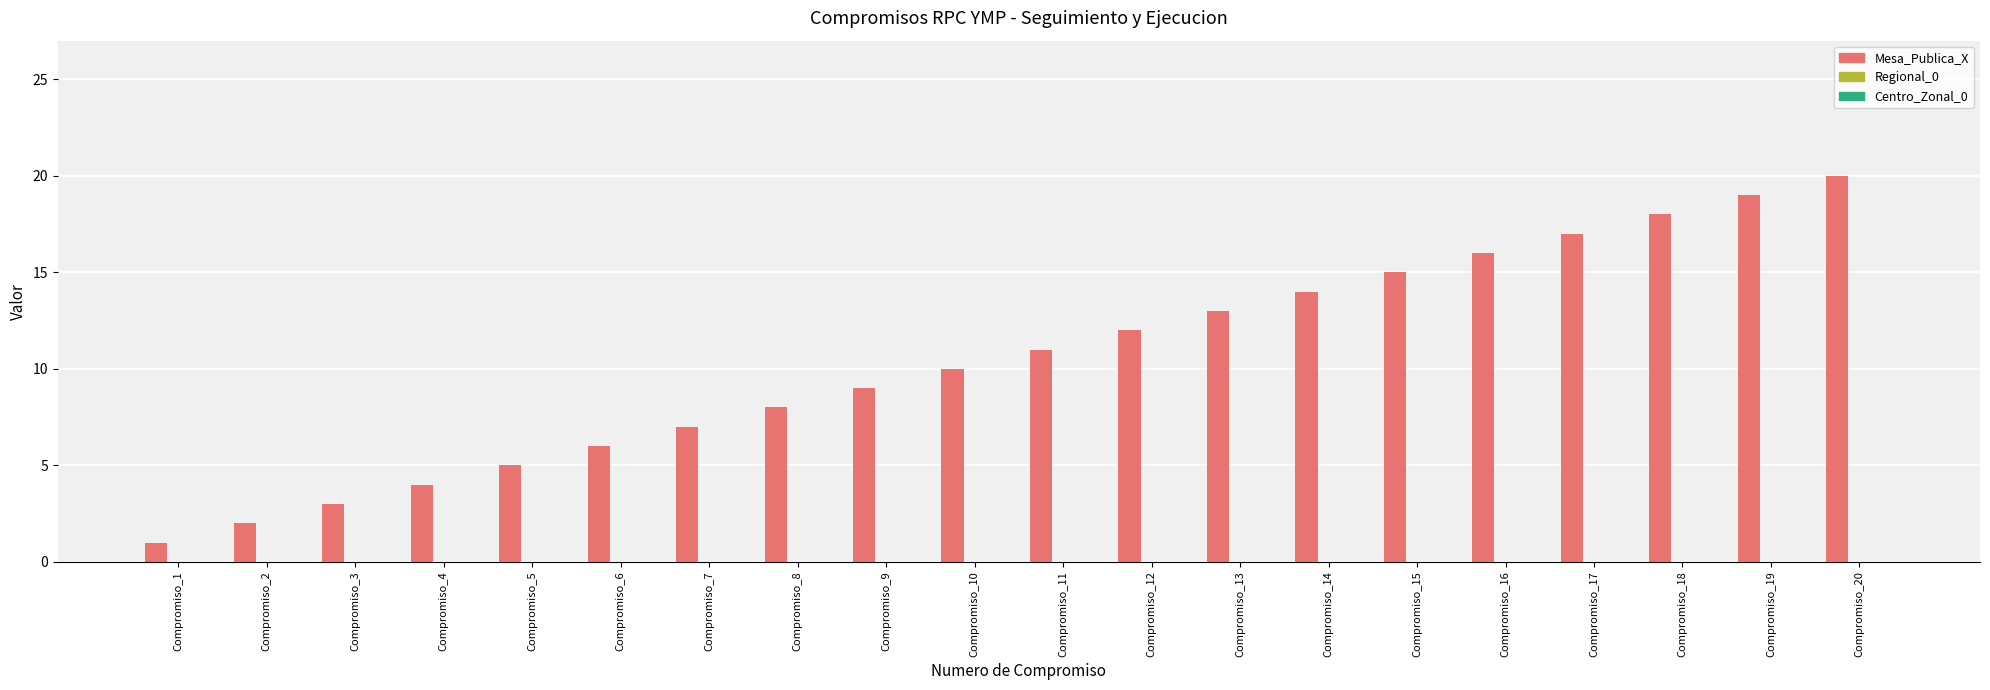

Between Compromiso_13 and Compromiso_12, which is larger?

Compromiso_13